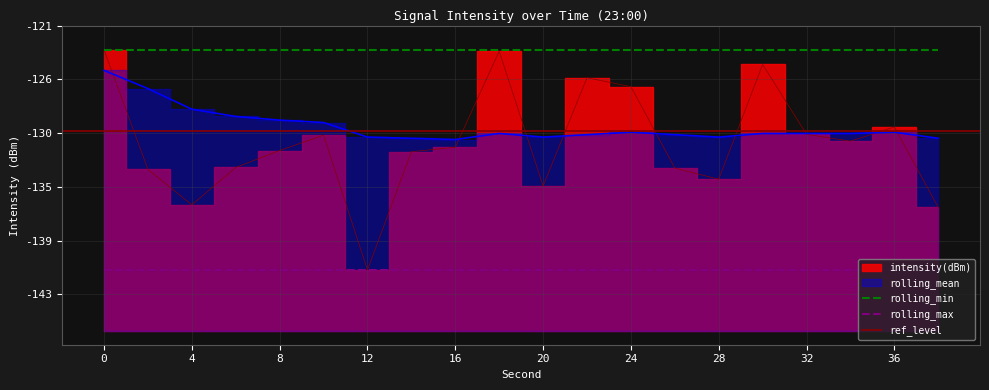

Read the intensity(dBm) value at 22.

-125.6